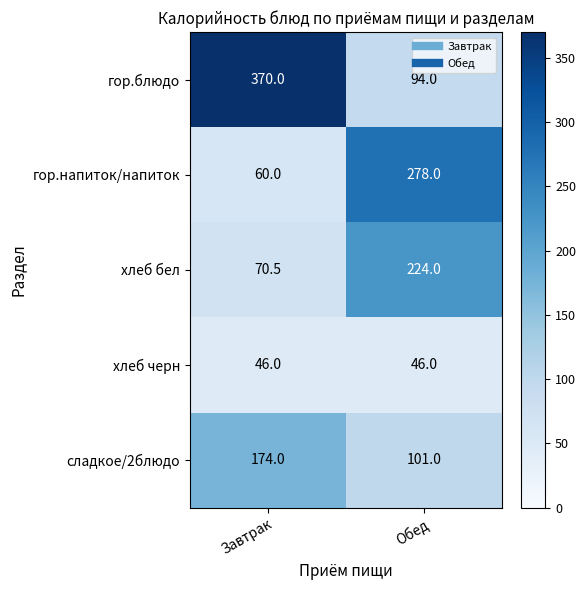

Reading left to right, list all the values displayed in this chart.

гор.блюдо: Завтрак=370.0	Обед=94.0
гор.напиток/напиток: Завтрак=60.0	Обед=278.0
хлеб бел: Завтрак=70.5	Обед=224.0
хлеб черн: Завтрак=46.0	Обед=46.0
сладкое/2блюдо: Завтрак=174.0	Обед=101.0